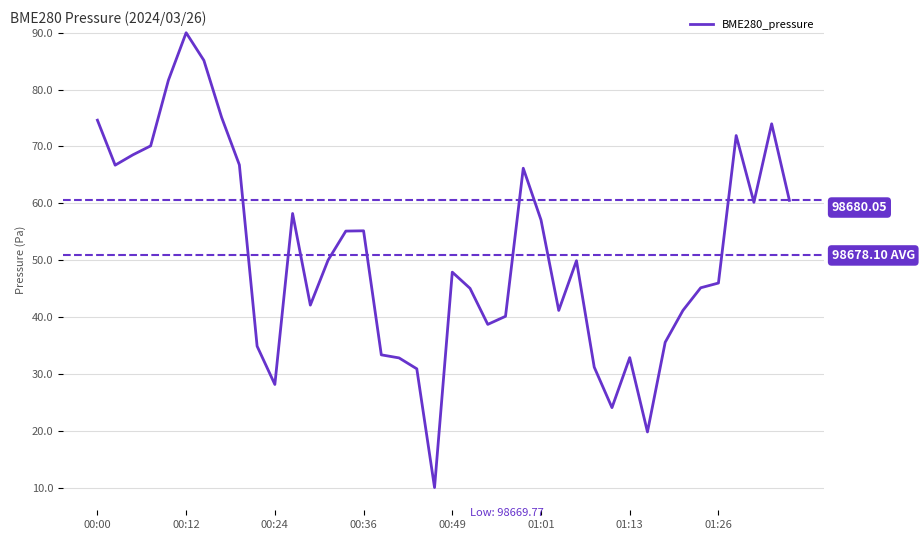

Does the chart have visible grid lines?

Yes